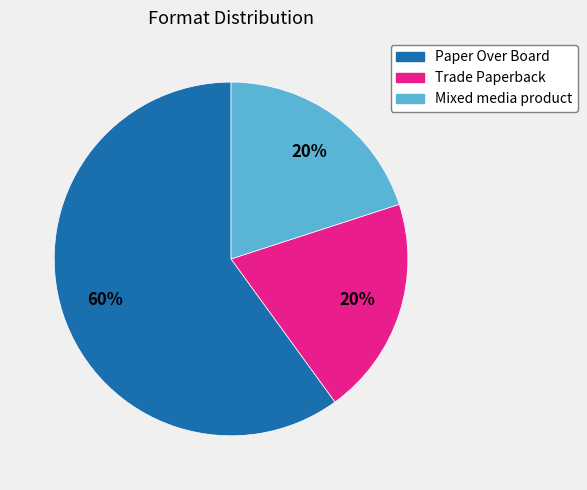

What is the ratio of the value at Trade Paperback to the value at Paper Over Board?

0.3